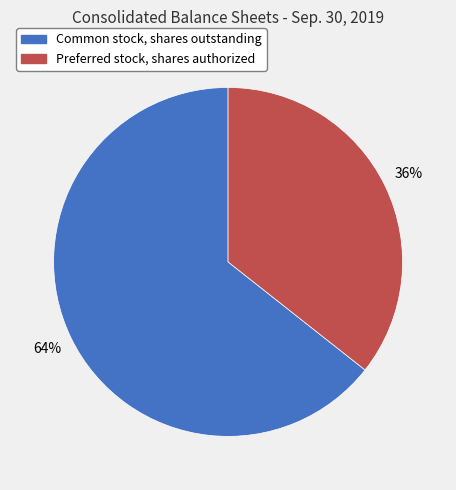

How many slices are in this pie chart?

2